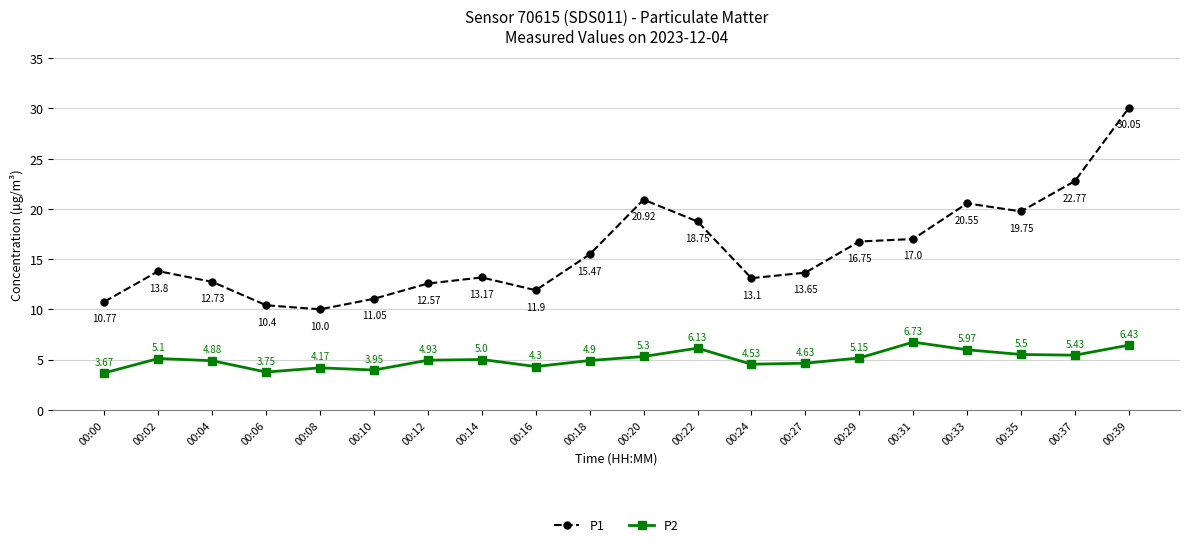

True or false: P1 and P2 cross at least once.

False